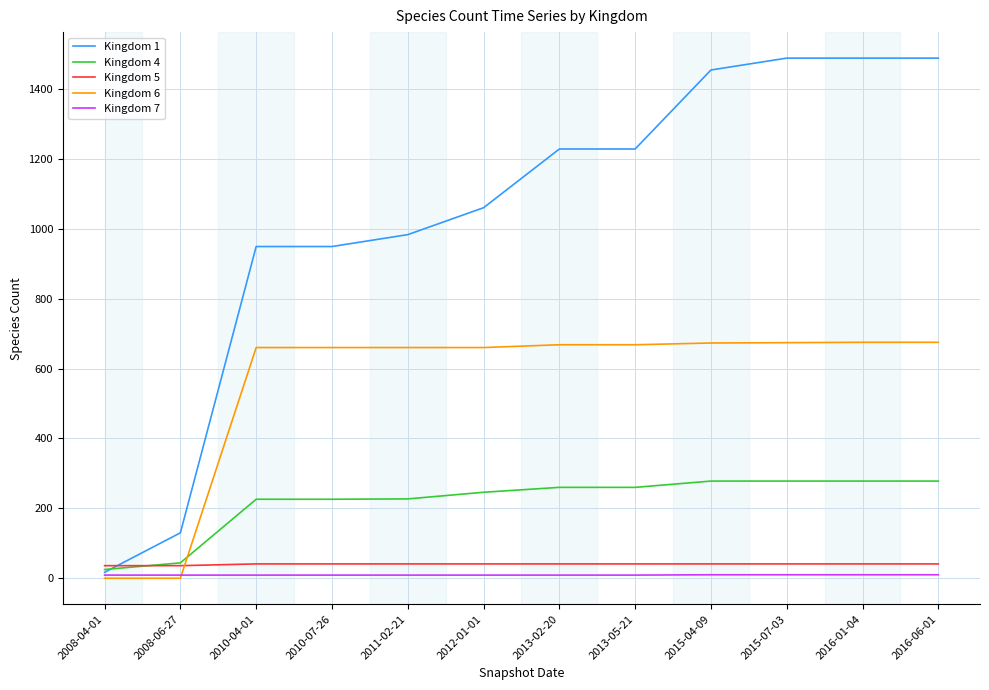

Which series has the largest total across all categories?

Kingdom 1